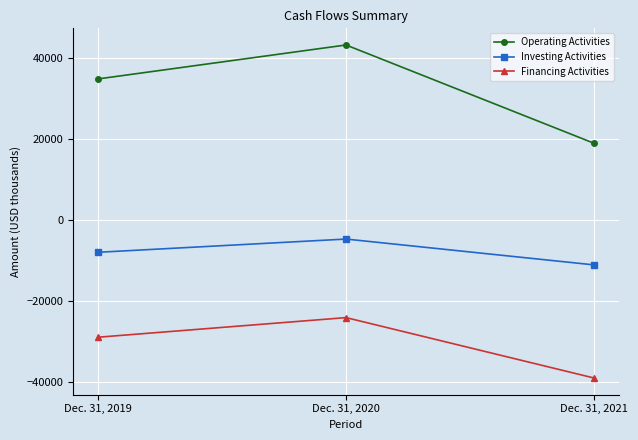

What is the difference between the maximum and minimum values in the Financing Activities series?

14908